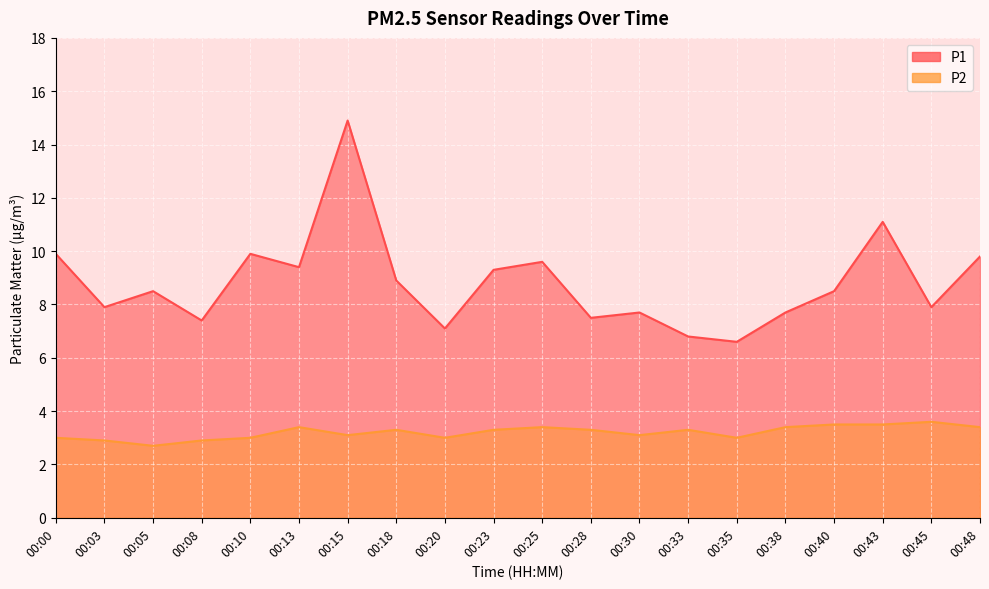

How many data points in P1 are above 8?

11